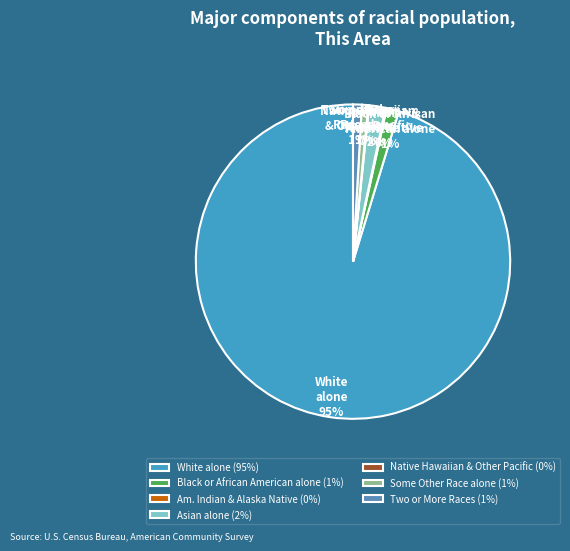

Which slice represents more than half of the pie?

White alone (95%)